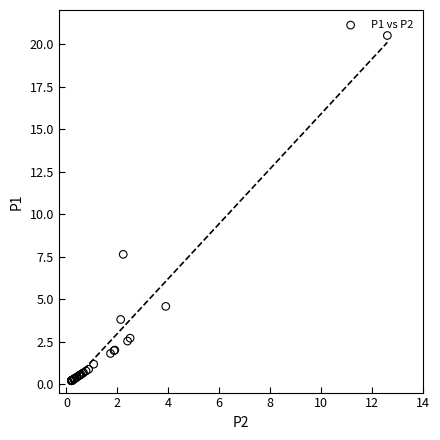

What Y value in the scatter plot is closest to 10?

7.6